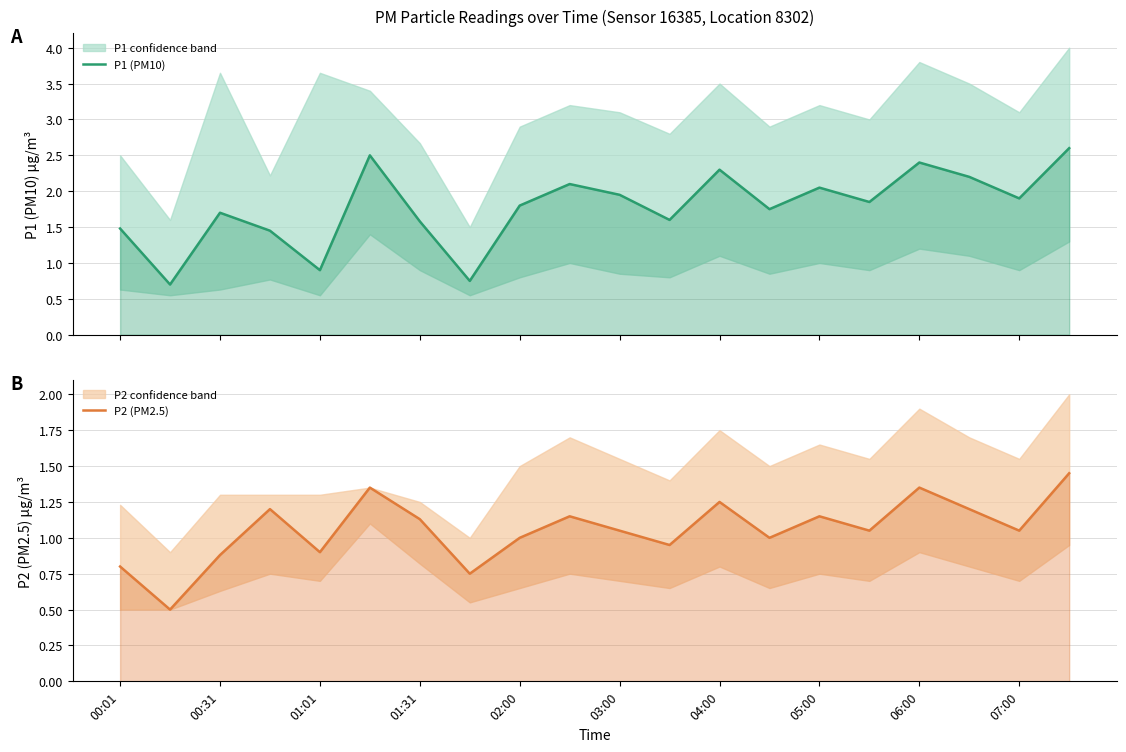

List the labels in order of P2 (PM2.5) value, smallest first.

00:31, 05:00, 00:01, 01:01, 02:00, 11, 06:00, 13, 10, 15, 18, 04:00, 07:00, 14, 01:31, 17, 12, 03:00, 16, 19